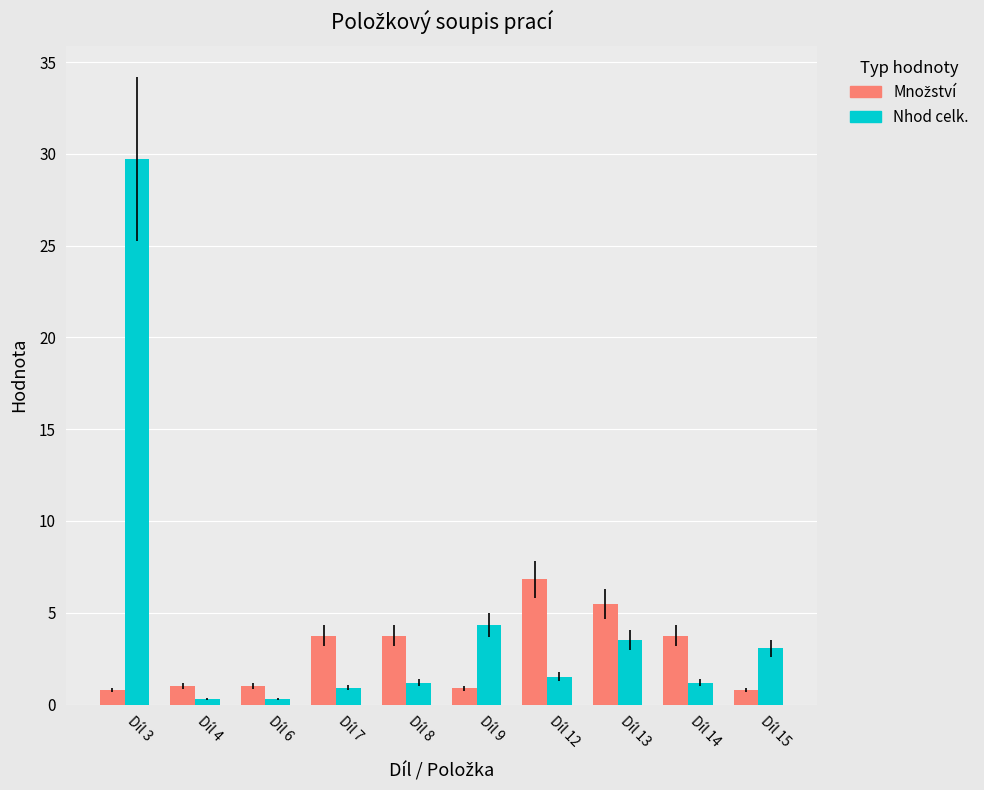

What is the greatest value displayed?

29.7